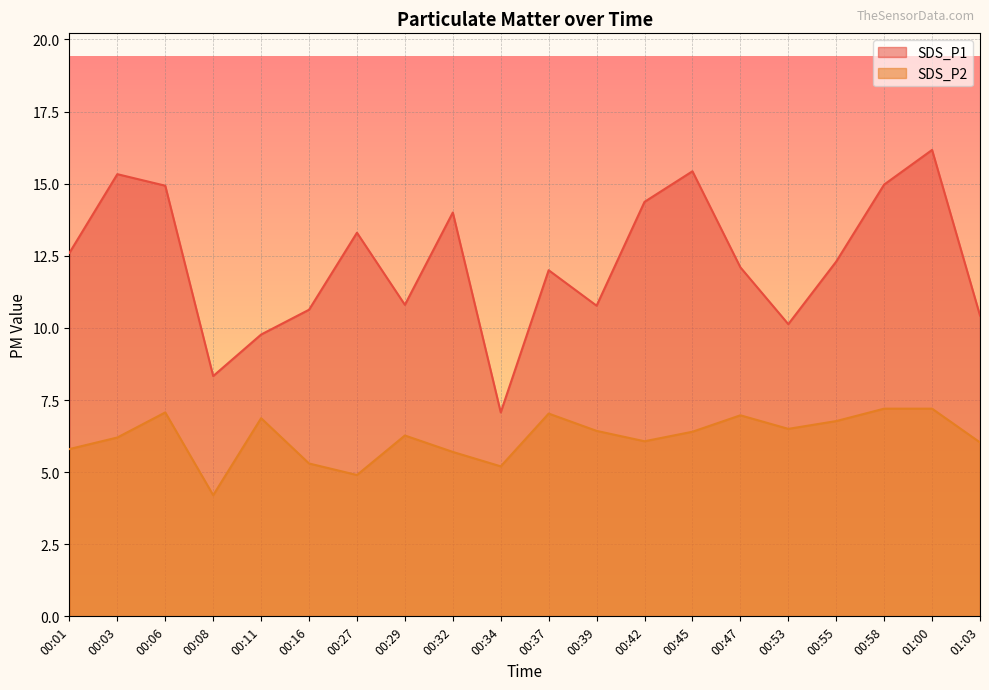

True or false: SDS_P2 has more than 1 points higher than both neighbors.

True